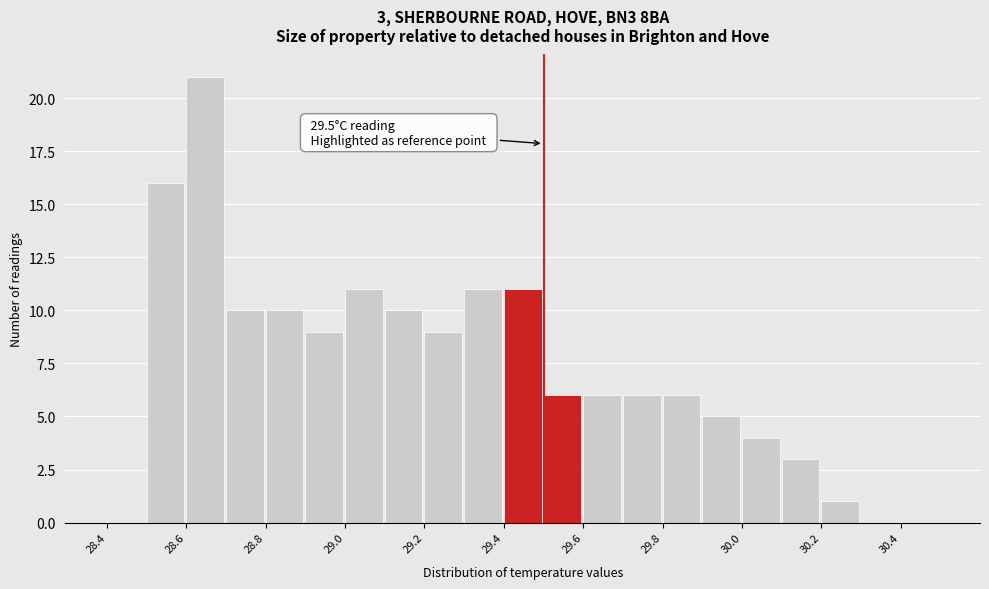

Over which range of the x-axis is the bar tallest?

28.6 to 28.7